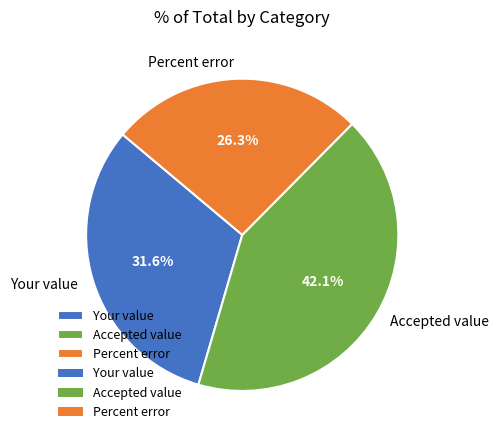

Is Accepted value the majority of the pie?

No